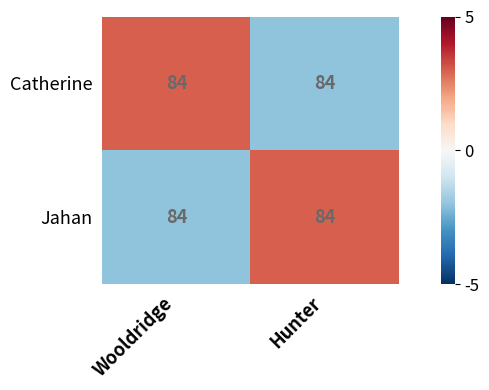

What is the maximum value for Catherine?

3